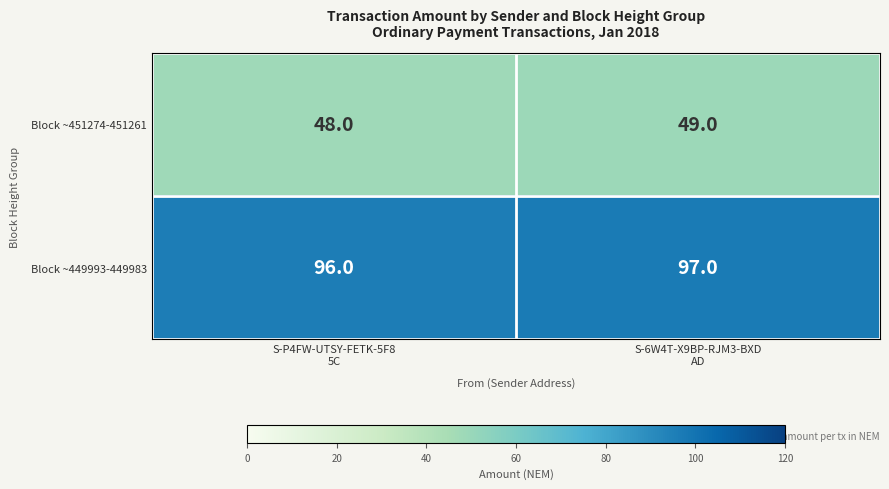

What is the maximum value shown in the chart?

97